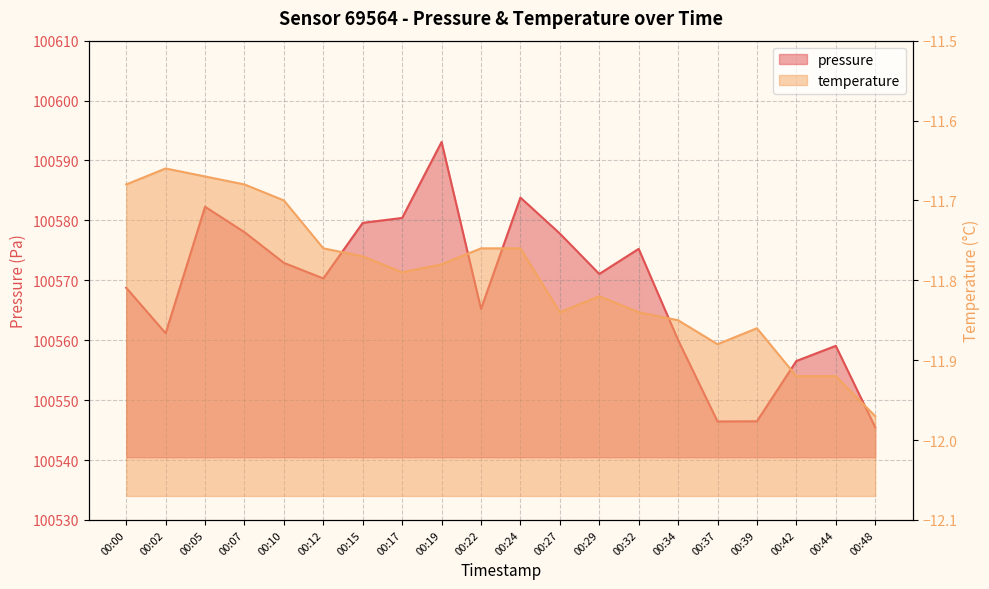

The value of pressure at 00:10 is 33710.7. True or false?

False